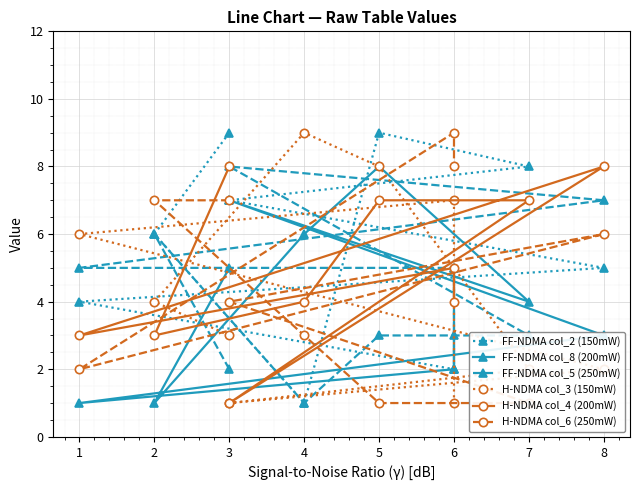

Is this an area chart (filled region under the line)?

No